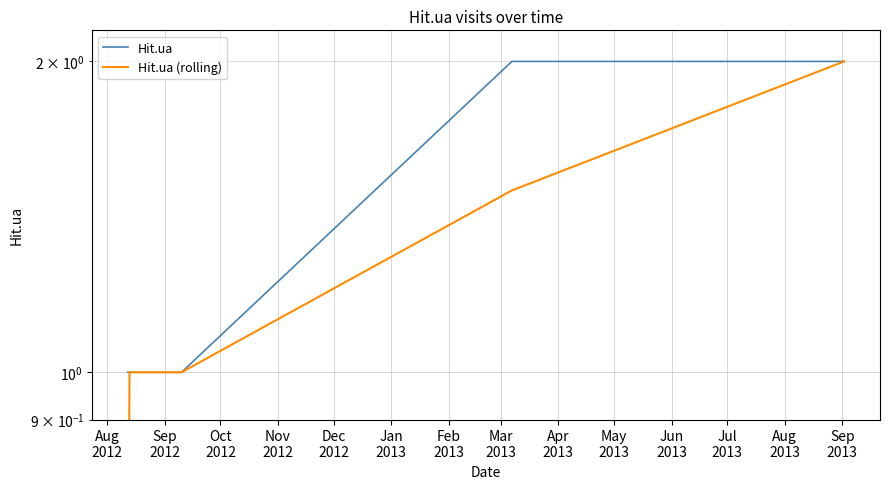

At which category does the chart reach its minimum across all series?

Aug
2012